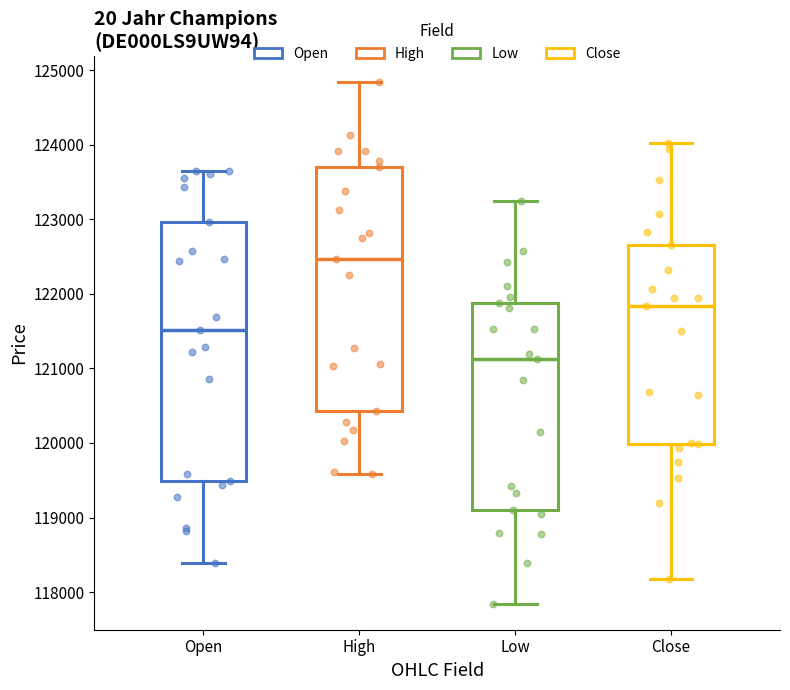

Reading left to right, read every box against the y-axis: the position of its median line, the range the box covers, and the ends of its whiskers. The values are not printed on the chart, so give them approximately, as read against the axis.

Open: median 121500, box 119500 to 123000, whiskers 118400 to 123700
High: median 122500, box 120400 to 123700, whiskers 119600 to 124800
Low: median 121100, box 119100 to 121900, whiskers 117800 to 123200
Close: median 121800, box 120000 to 122700, whiskers 118200 to 124000